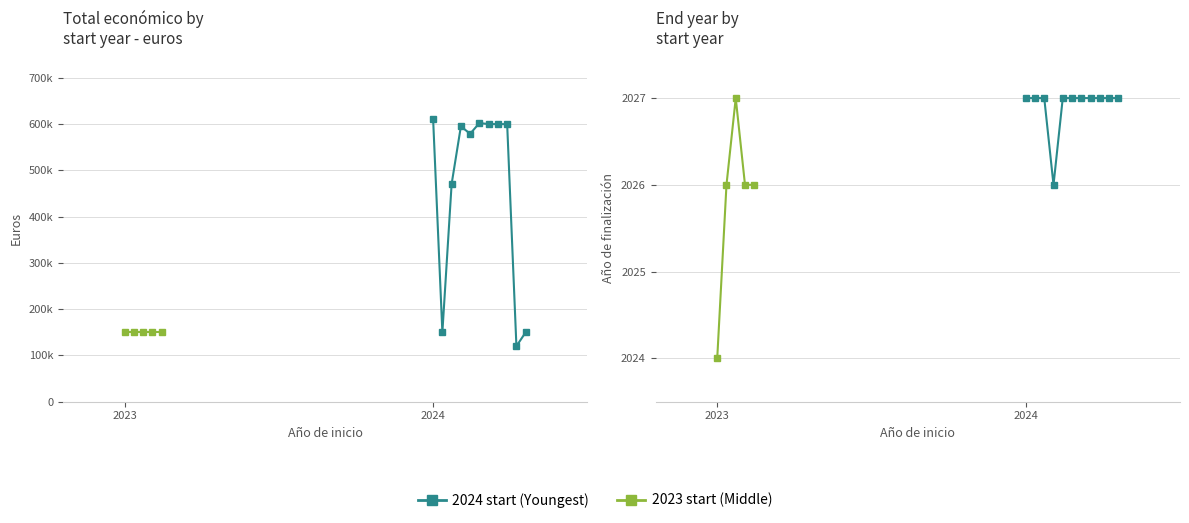

Reading left to right, extract all data points from this chart.

Total económico: 0=610889.0	1=150000.0	2=150000.0	3=150000.0	4=150000.0	5=150000.0	6=149950.0	7=470675.0	8=595173.0	9=579152.0	10=602295.4	11=600043.0	12=600000.0	13=599927.0	14=120000.0	15=150000.0
Año de finalización: 0=2027.0	1=2024.0	2=2026.0	3=2027.0	4=2026.0	5=2026.0	6=2027.0	7=2027.0	8=2026.0	9=2027.0	10=2027.0	11=2027.0	12=2027.0	13=2027.0	14=2027.0	15=2027.0